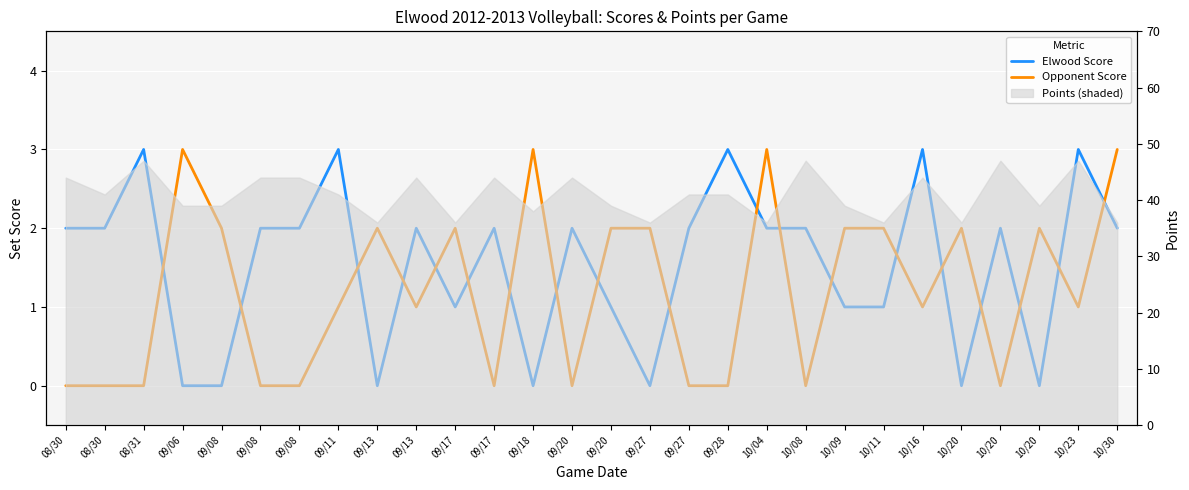

What is the spread (max minus min) of values at 09/11?

2